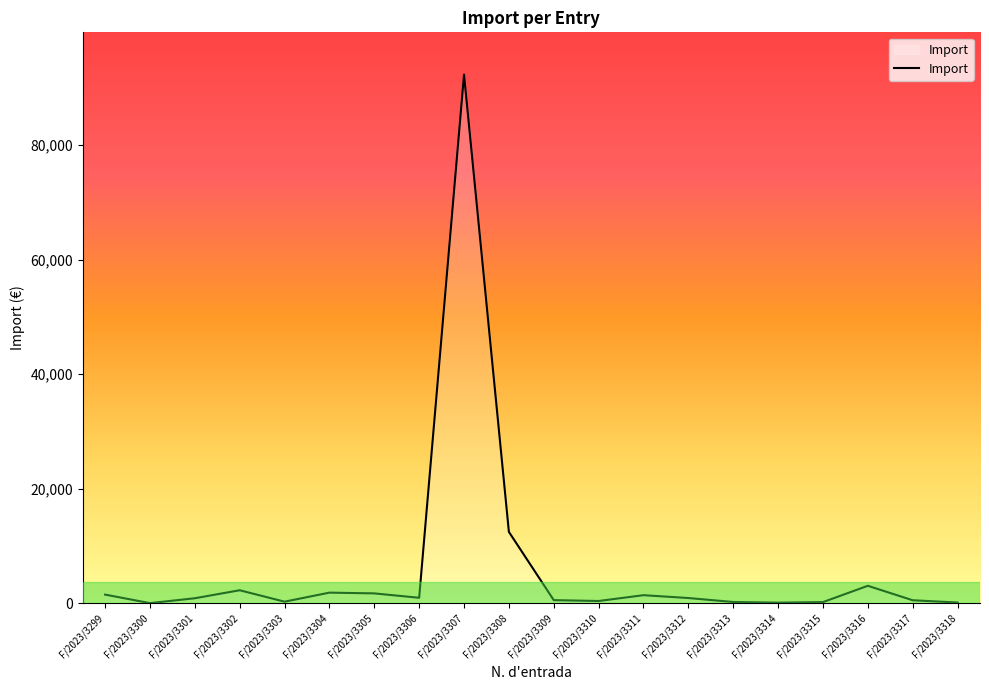

What is the greatest value displayed?

92340.0